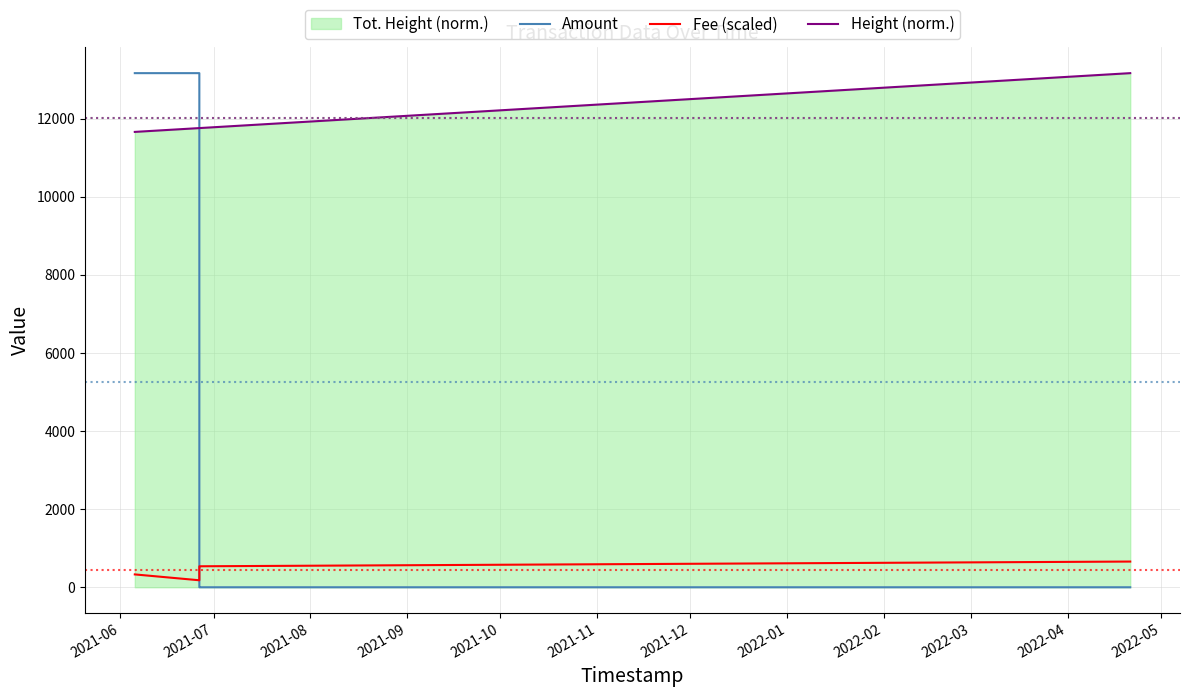

Which series has the largest total across all categories?

Height (norm.)